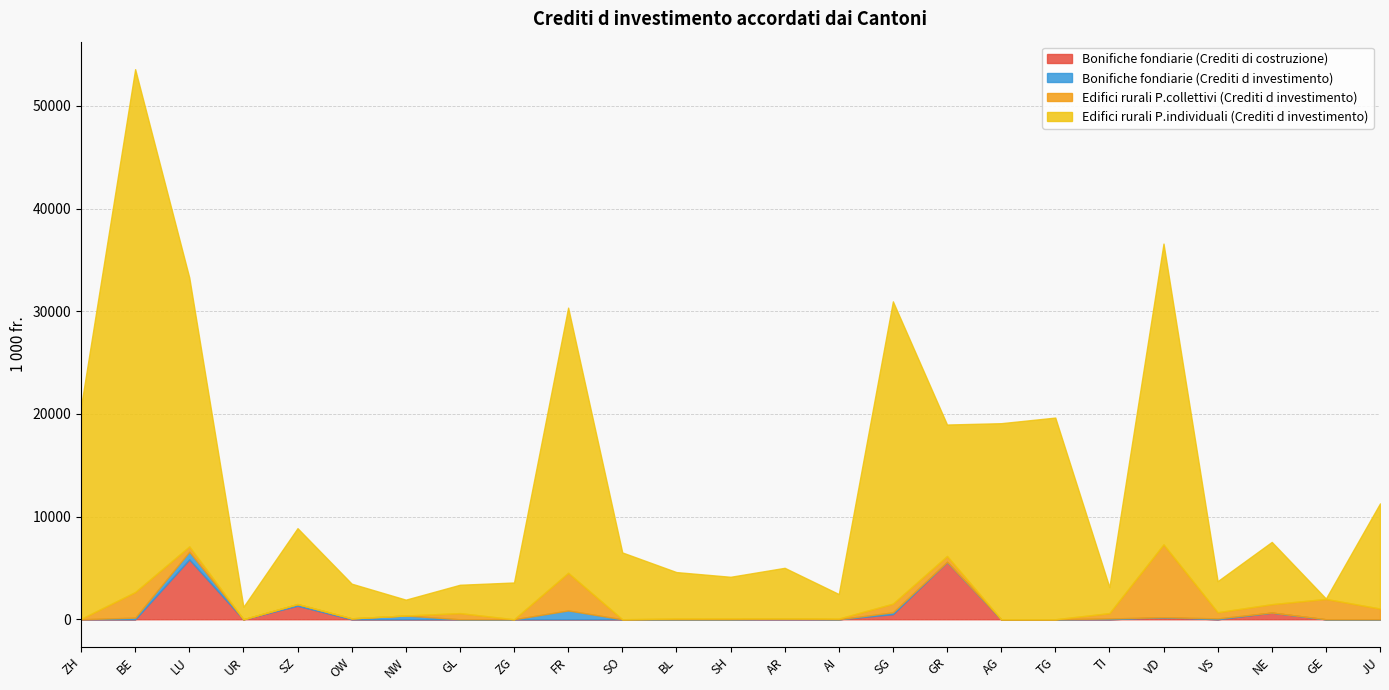

What are all the series names shown in the legend?

Bonifiche fondiarie (Crediti di costruzione), Bonifiche fondiarie (Crediti d investimento), Edifici rurali P.collettivi (Crediti d investimento), Edifici rurali P.individuali (Crediti d investimento)